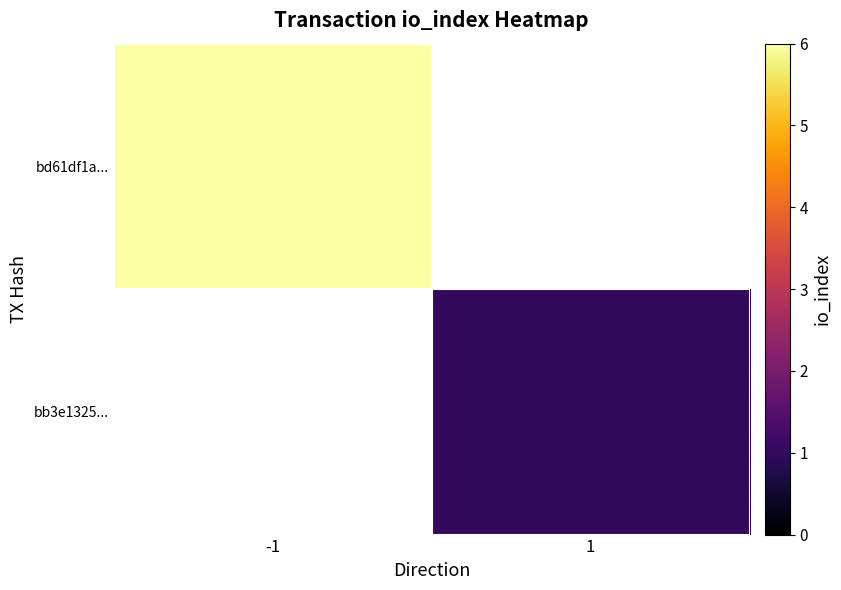

List the series in order of their peak value, highest first.

bd61df1a..., bb3e1325...